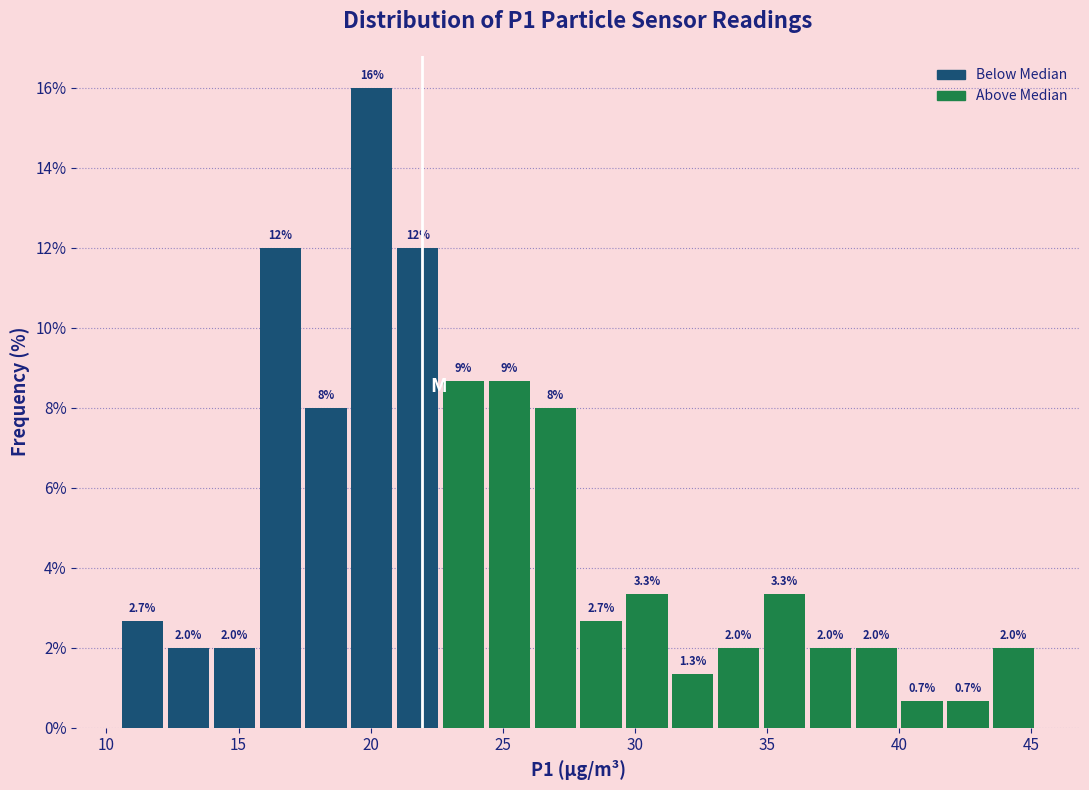

Read against the x-axis, roughly where is the centre of the tallest bar?

20.0